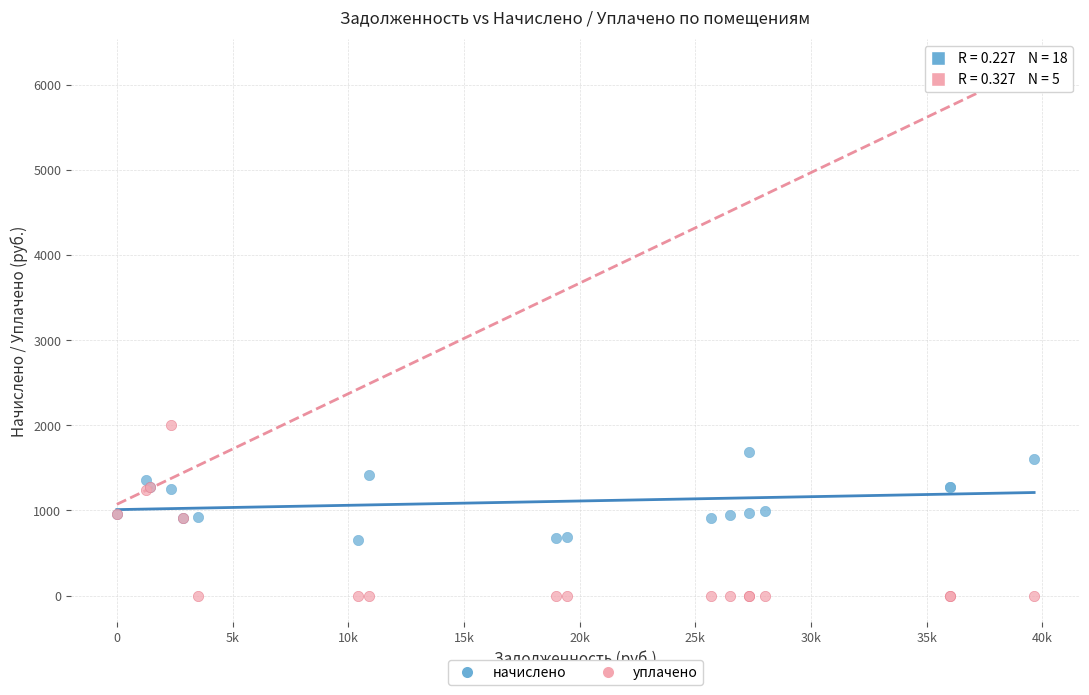

Which series contains the lowest Y value?

уплачено